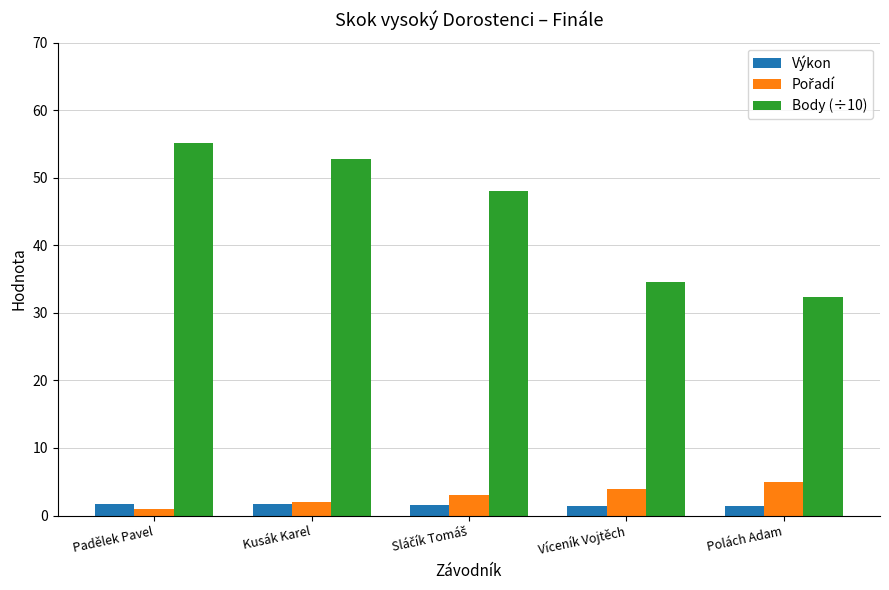

What is the sum of all Výkon values?

7.9